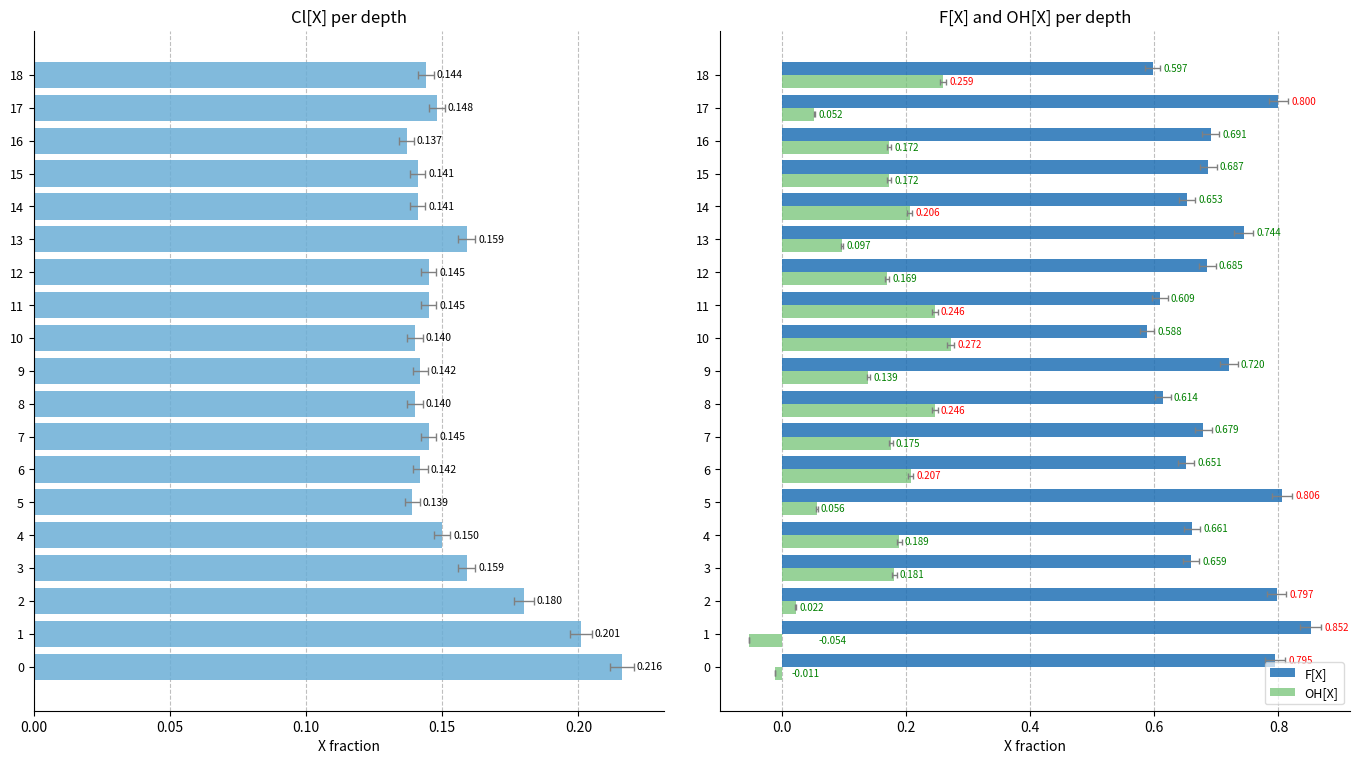

Read the OH[X] value at 9.

0.1